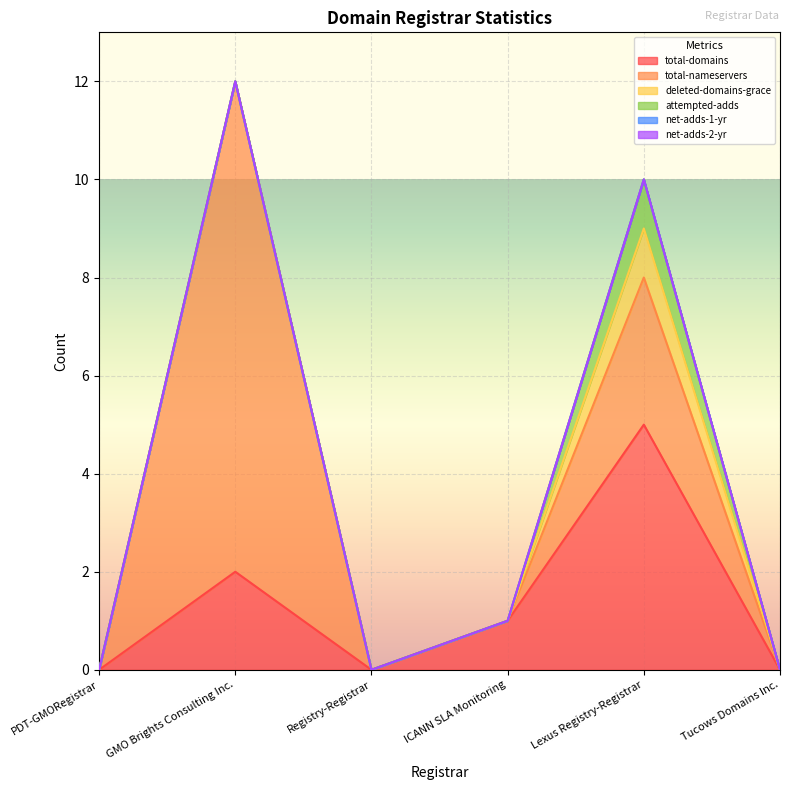

Reading left to right, extract all data points from this chart.

total-domains: PDT-GMORegistrar=0	GMO Brights Consulting Inc.=2	Registry-Registrar=0	ICANN SLA Monitoring=1	Lexus Registry-Registrar=5	Tucows Domains Inc.=0
total-nameservers: PDT-GMORegistrar=0	GMO Brights Consulting Inc.=10	Registry-Registrar=0	ICANN SLA Monitoring=0	Lexus Registry-Registrar=3	Tucows Domains Inc.=0
deleted-domains-grace: PDT-GMORegistrar=0	GMO Brights Consulting Inc.=0	Registry-Registrar=0	ICANN SLA Monitoring=0	Lexus Registry-Registrar=1	Tucows Domains Inc.=0
attempted-adds: PDT-GMORegistrar=0	GMO Brights Consulting Inc.=0	Registry-Registrar=0	ICANN SLA Monitoring=0	Lexus Registry-Registrar=1	Tucows Domains Inc.=0
net-adds-1-yr: PDT-GMORegistrar=0	GMO Brights Consulting Inc.=0	Registry-Registrar=0	ICANN SLA Monitoring=0	Lexus Registry-Registrar=0	Tucows Domains Inc.=0
net-adds-2-yr: PDT-GMORegistrar=0	GMO Brights Consulting Inc.=0	Registry-Registrar=0	ICANN SLA Monitoring=0	Lexus Registry-Registrar=0	Tucows Domains Inc.=0